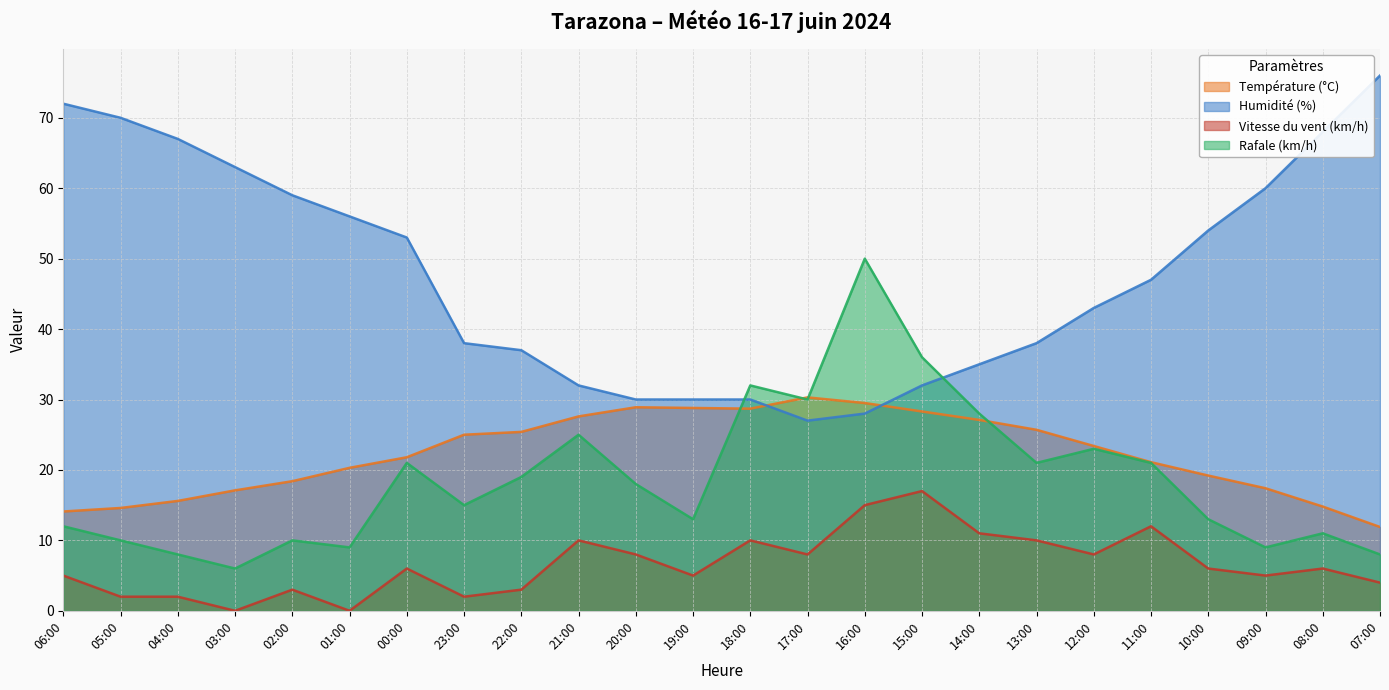

How many intersections are there between Rafale (km/h) and Température (°C)?

4